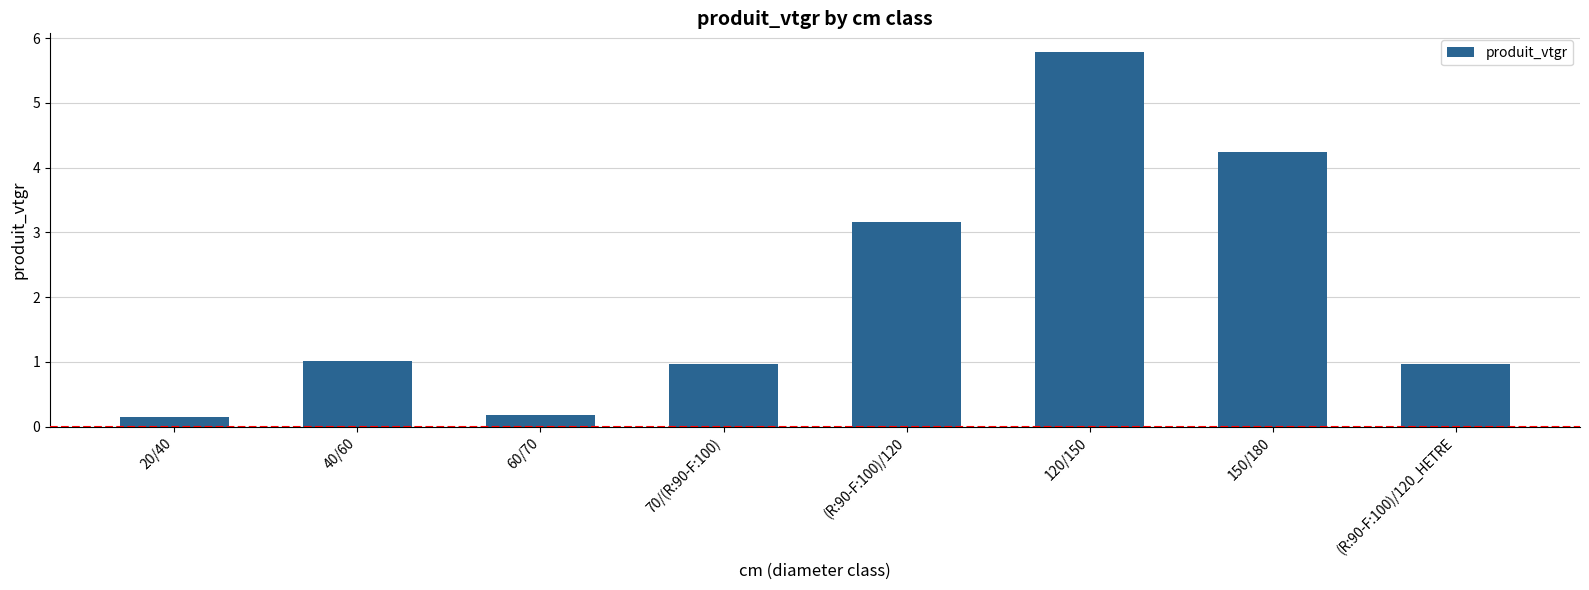

What is the change in value from 60/70 to (R:90-F:100)/120?

+3.0